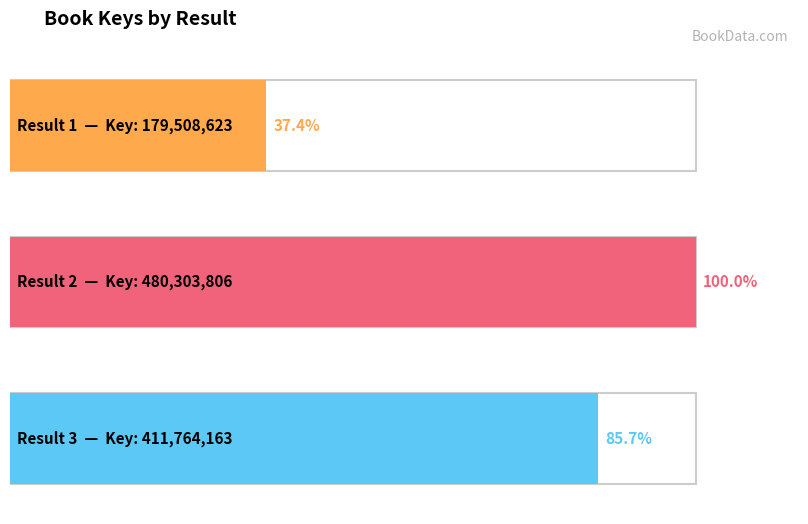

The value at 1 is 57534561. True or false?

False